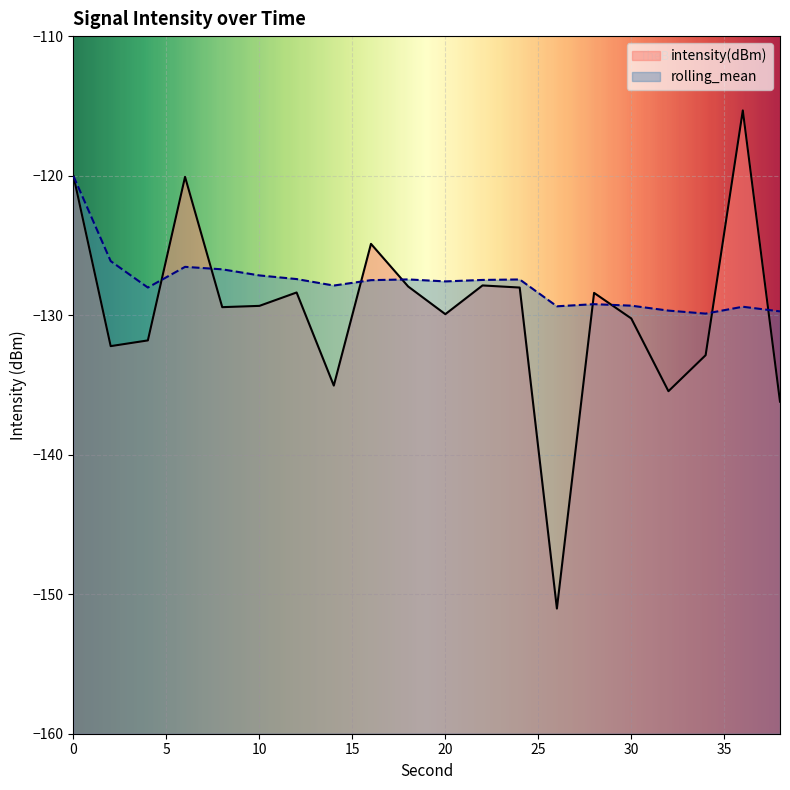

How many intersections are there between intensity(dBm) and rolling_mean?

8